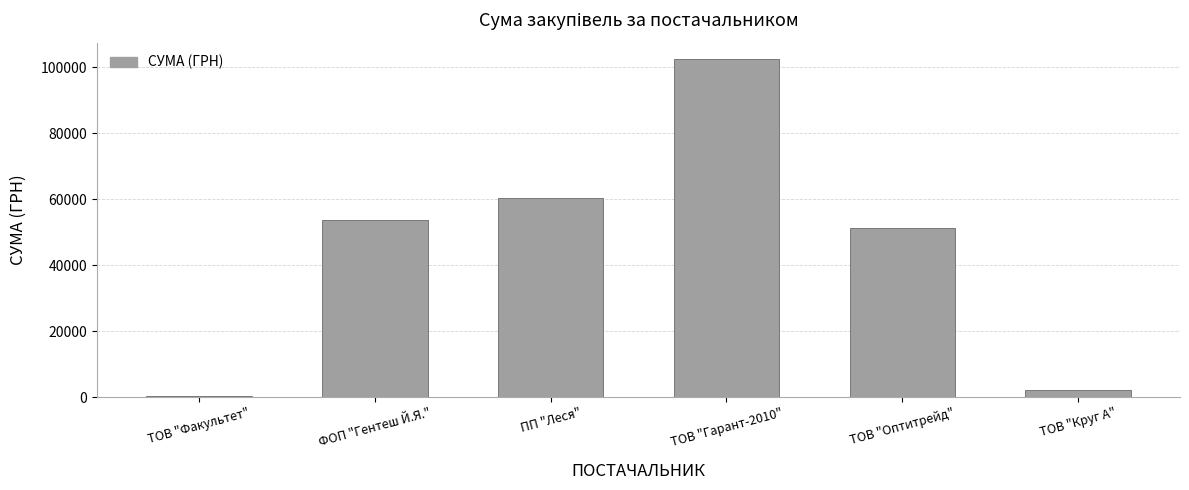

What is the average value?

45021.7